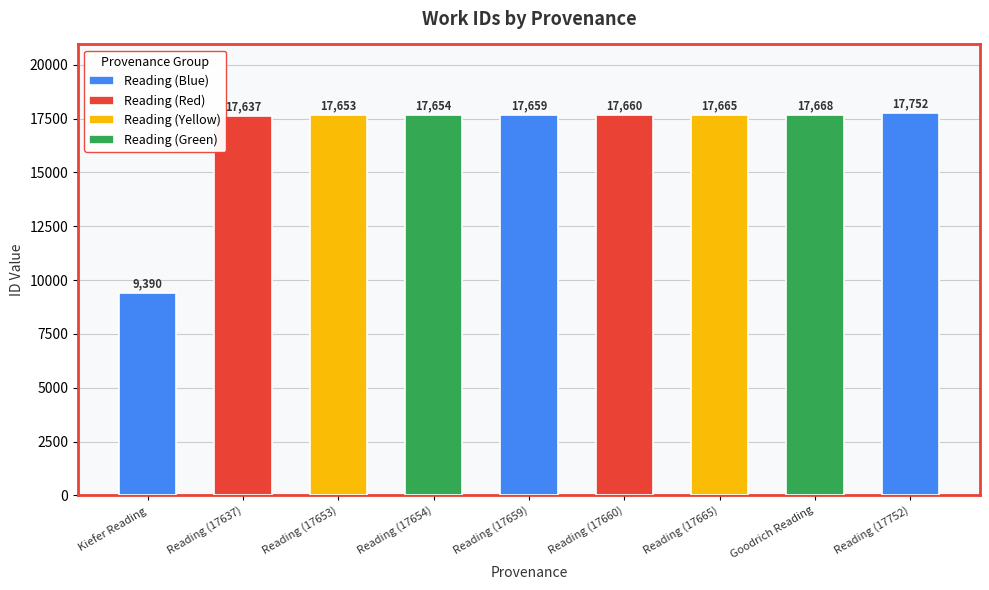

Reading right to left, list all the values displayed in this chart.

Reading=17752	Reading Peter Goodrich=17668	Reading=17665	Reading=17660	Reading=17659	Reading=17654	Reading=17653	Reading=17637	Reading Frederick Kiefer=9390